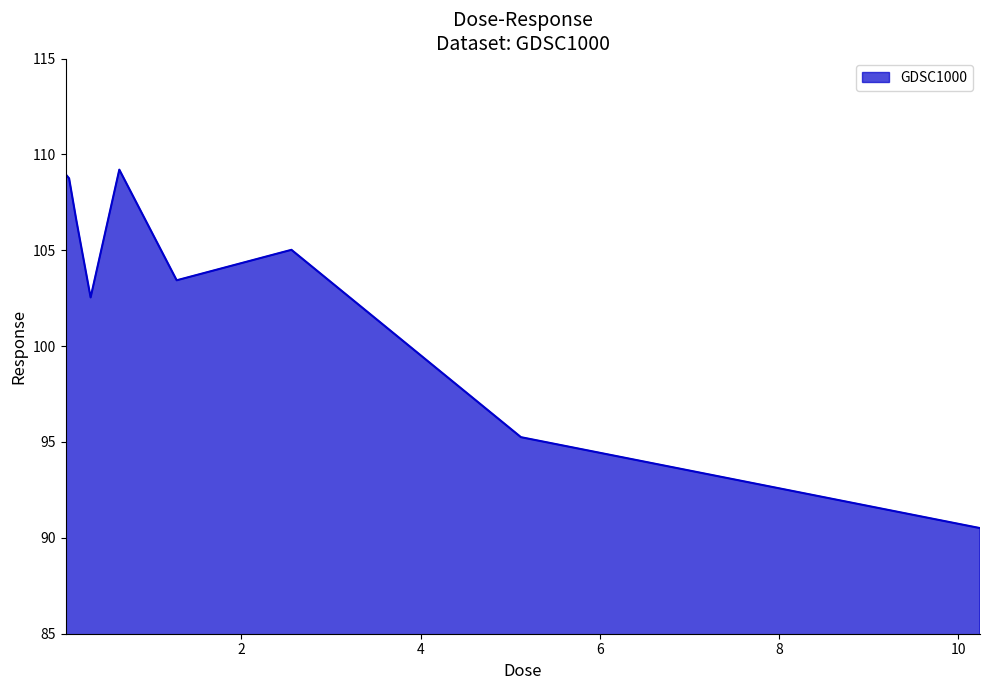

Reading left to right, list all the values displayed in this chart.

109.0	108.7	106.6	102.5	109.2	103.4	105.0	95.3	90.5